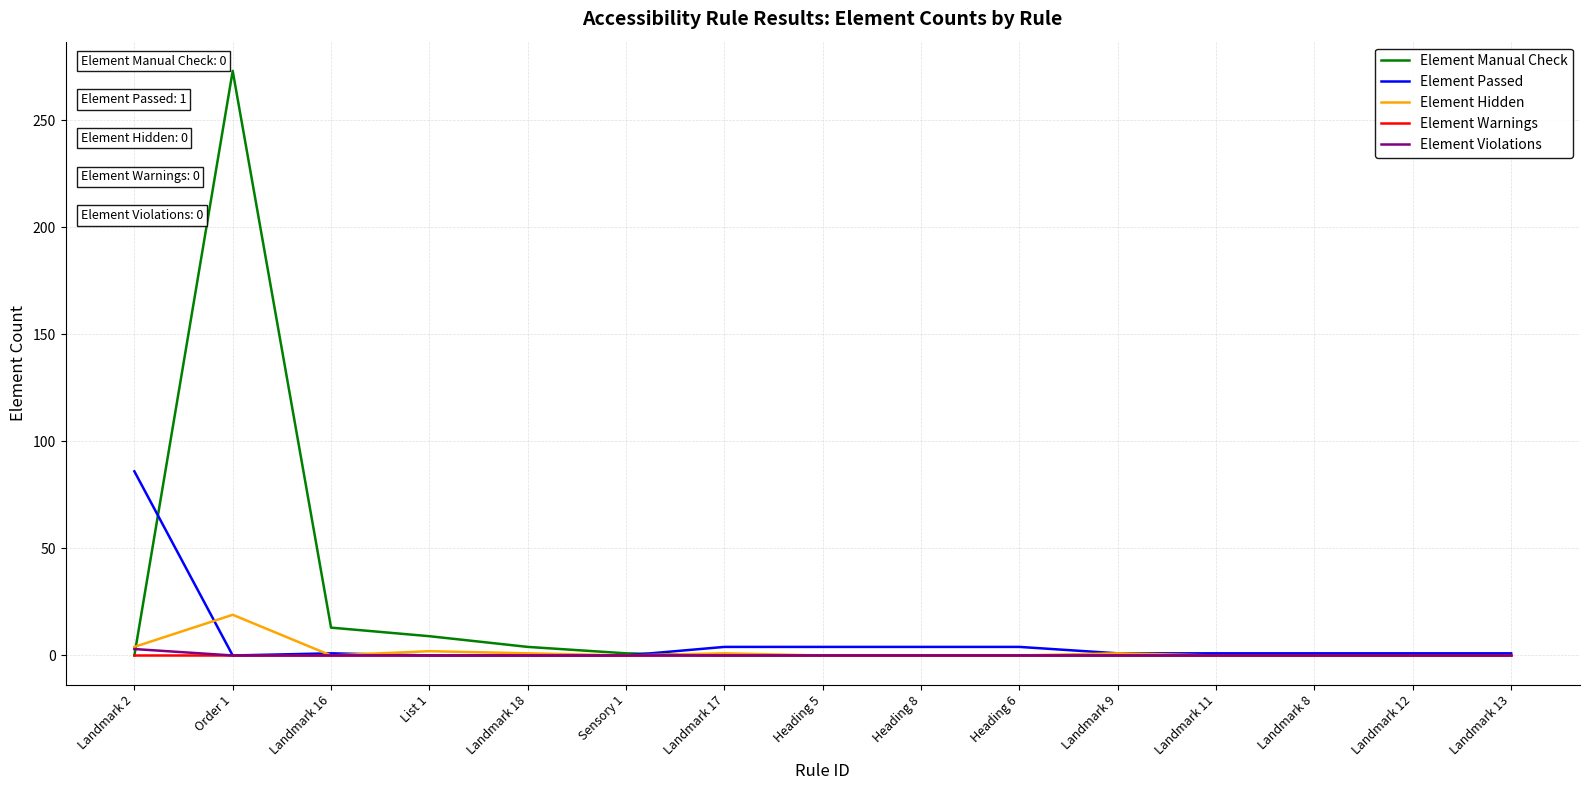

Which series has the widest spread of values?

Element Manual Check